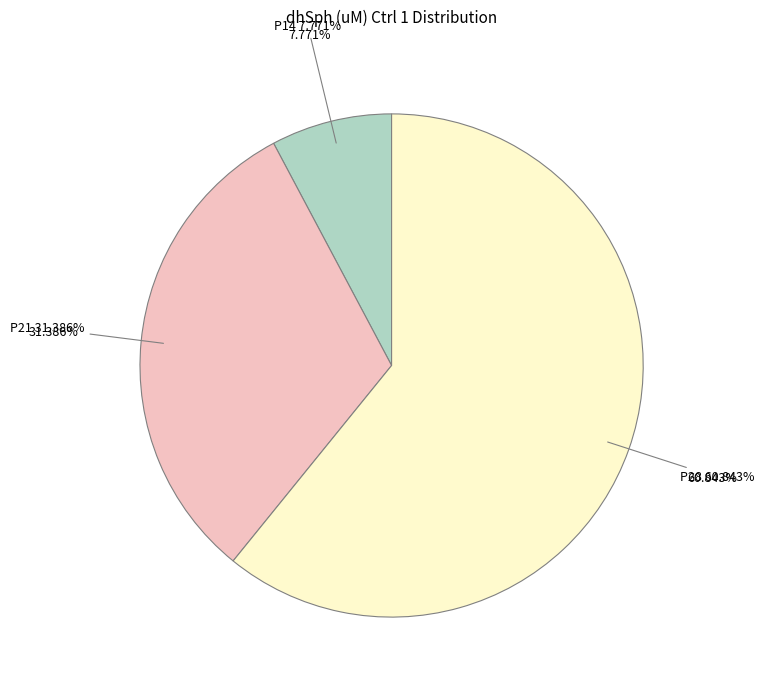

Is it true that P21 is 26% of the pie?

False